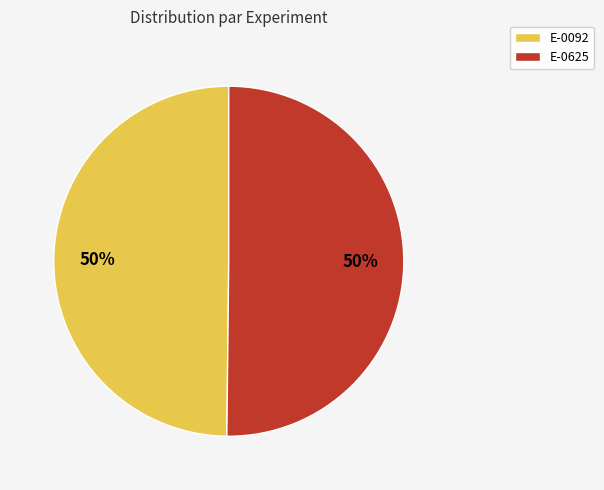

Is it true that E-0092 is 50% of the pie?

True